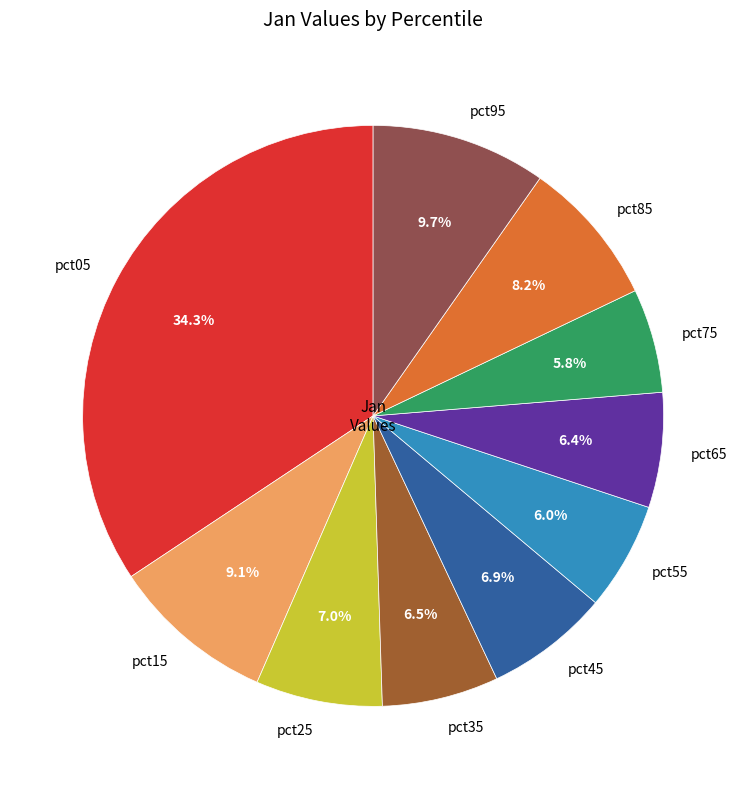

How many segments does this pie chart have?

10